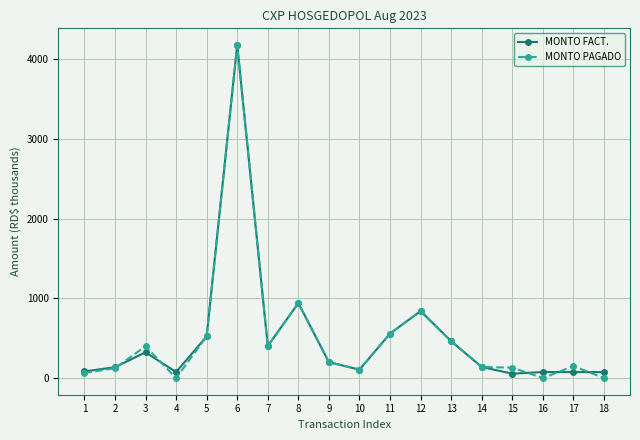

True or false: MONTO PAGADO and MONTO FACT. cross at least once.

True